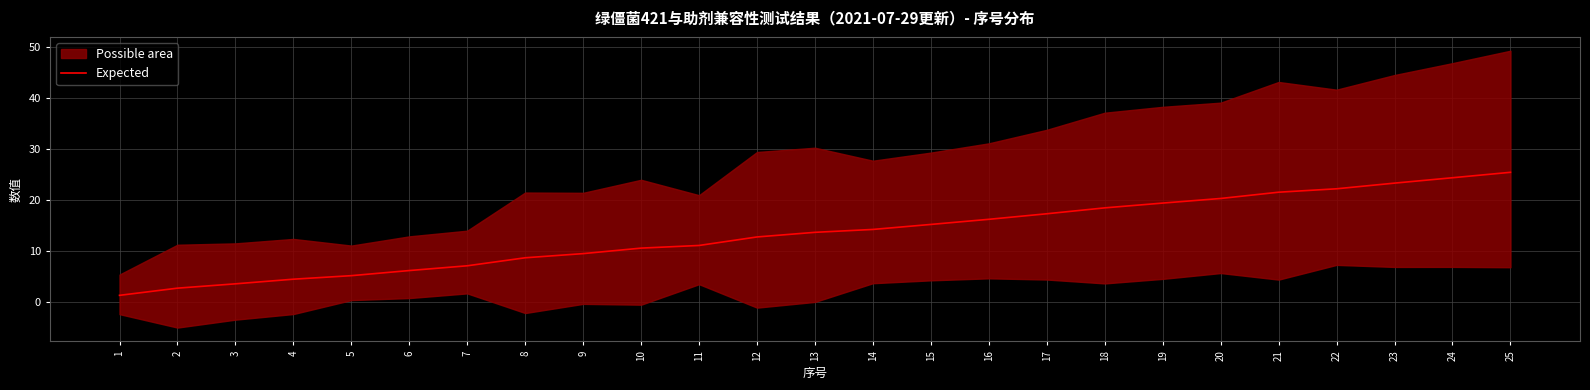

Reading right to left, what are all the values shown in this chart?

25.4	24.4	23.3	22.2	21.5	20.3	19.4	18.5	17.3	16.2	15.2	14.2	13.7	12.8	11.1	10.6	9.5	8.7	7.1	6.2	5.2	4.5	3.6	2.8	1.4